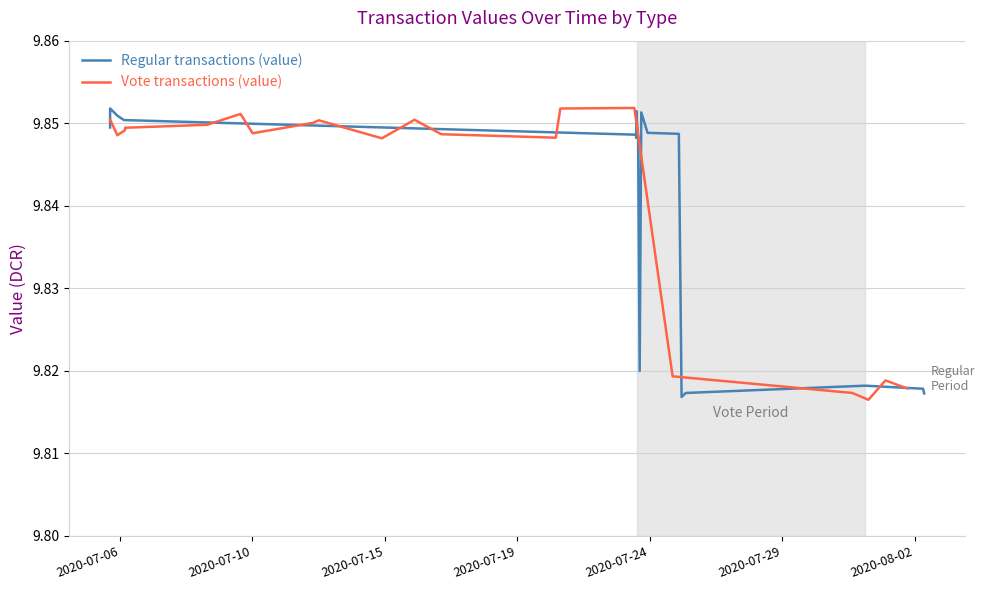

Rank the series by their maximum value, from highest to lowest.

Vote transactions (value), Regular transactions (value)